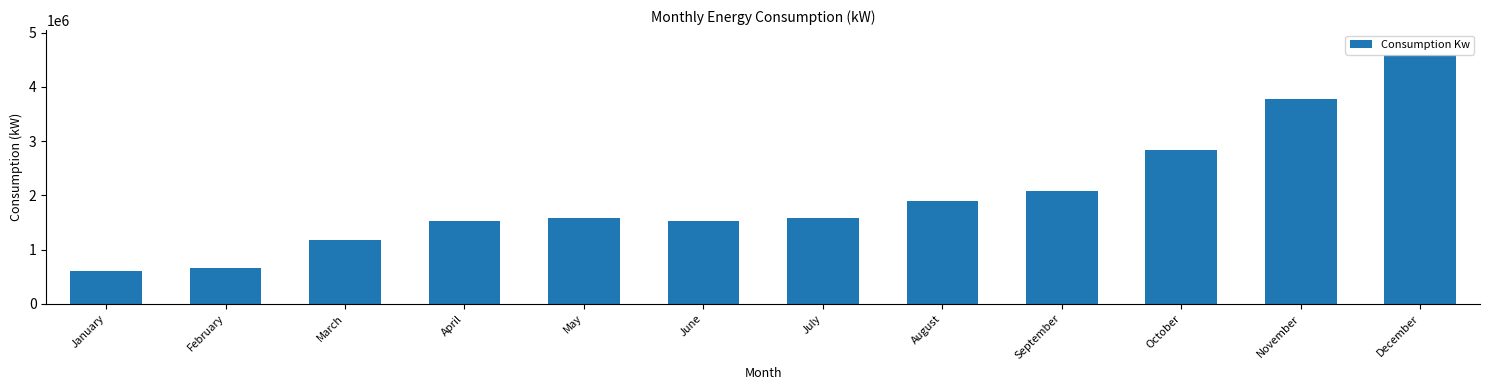

The chart shows a value of 1526976 at June. True or false?

True